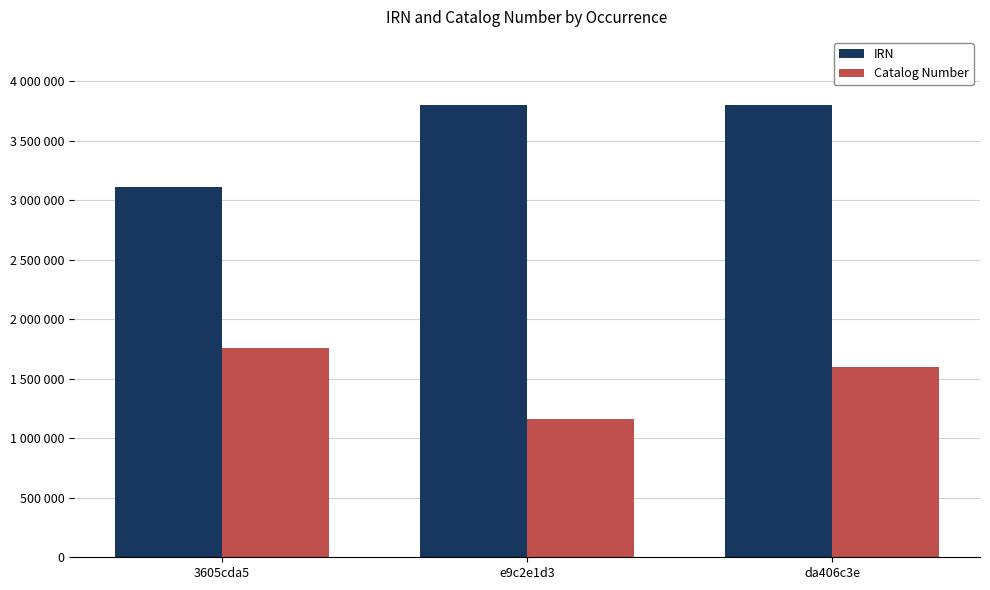

What is the sum of all Catalog Number values?

4513390